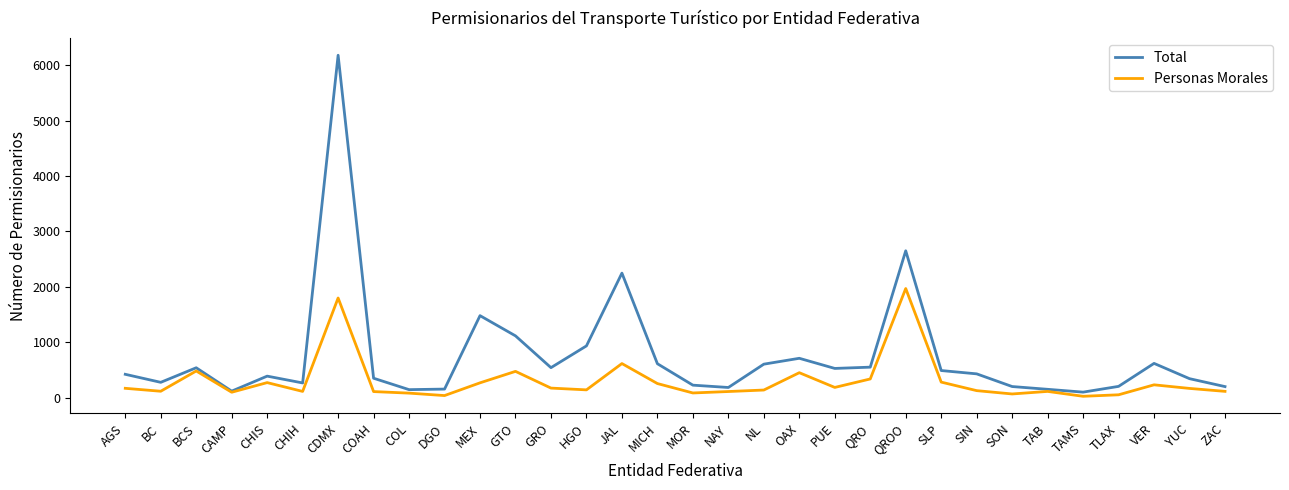

What is the difference between the Personas Morales values at YUC and DGO?

129